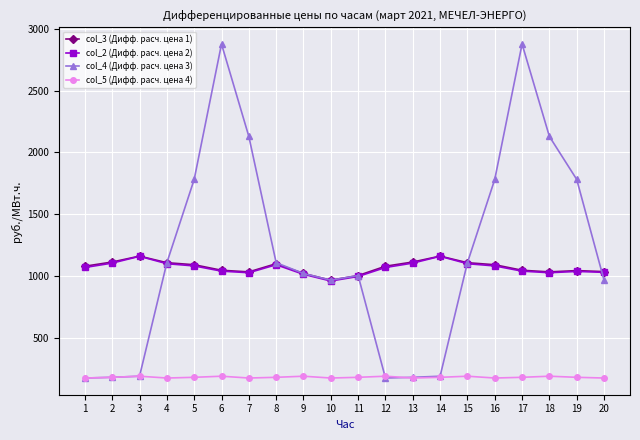

Is it true that col_3 (Дифф. расч. цена 1) equals 1042.7 at 19?

True